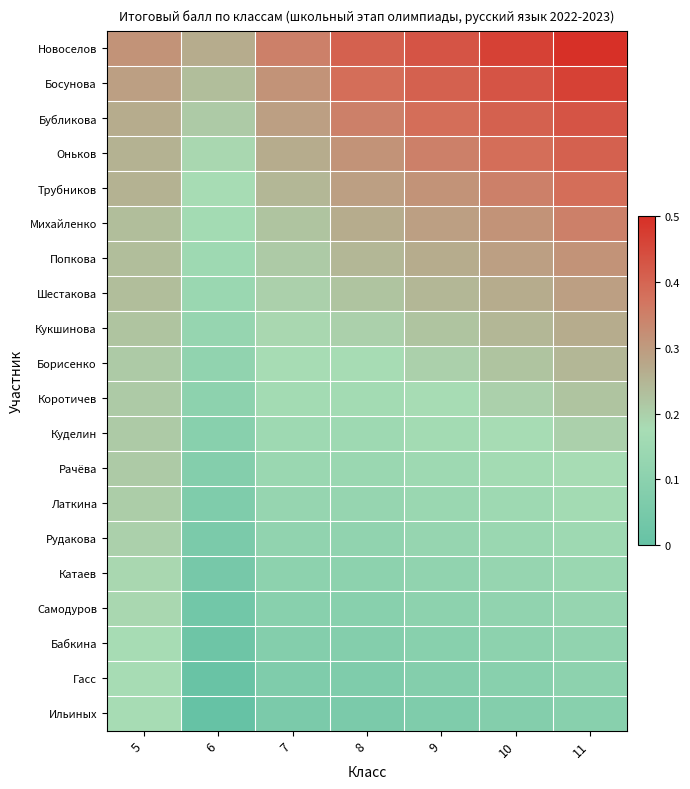

What is the total value across all series at 10?

4.7